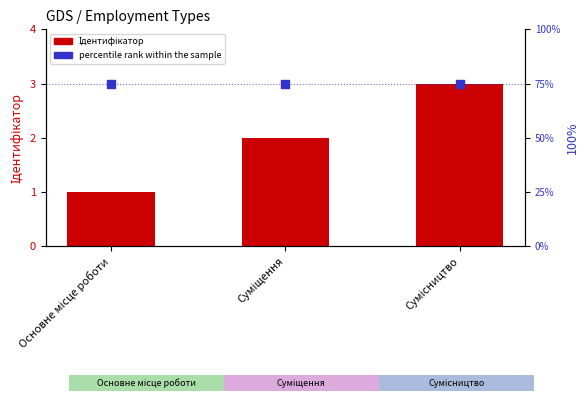

What is the total value across all series at Суміщення?

77